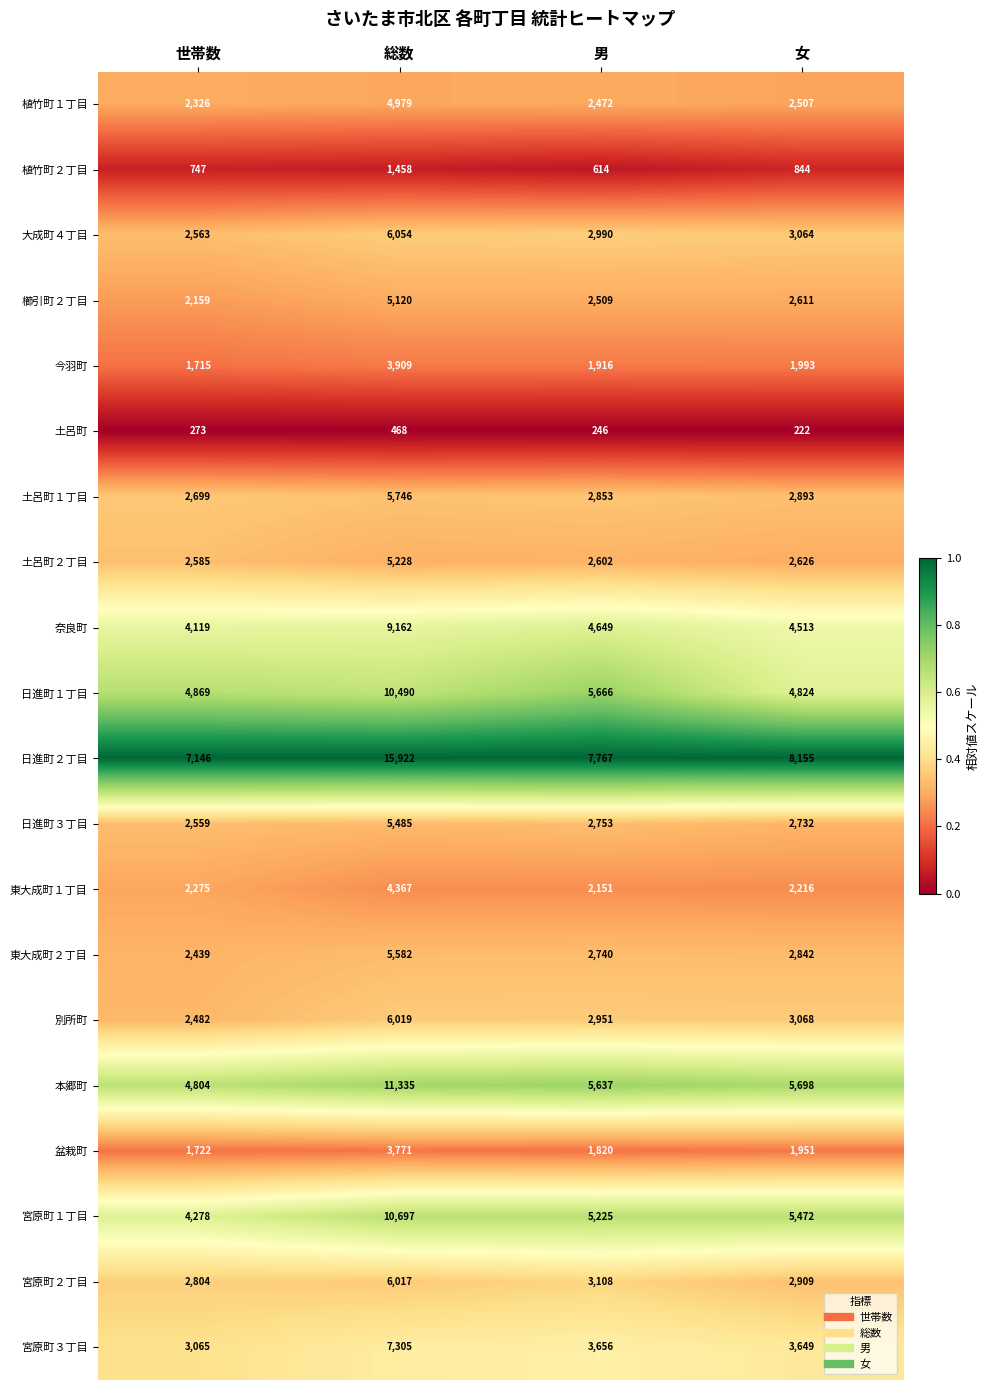

Which series has the largest total across all categories?

日進町２丁目